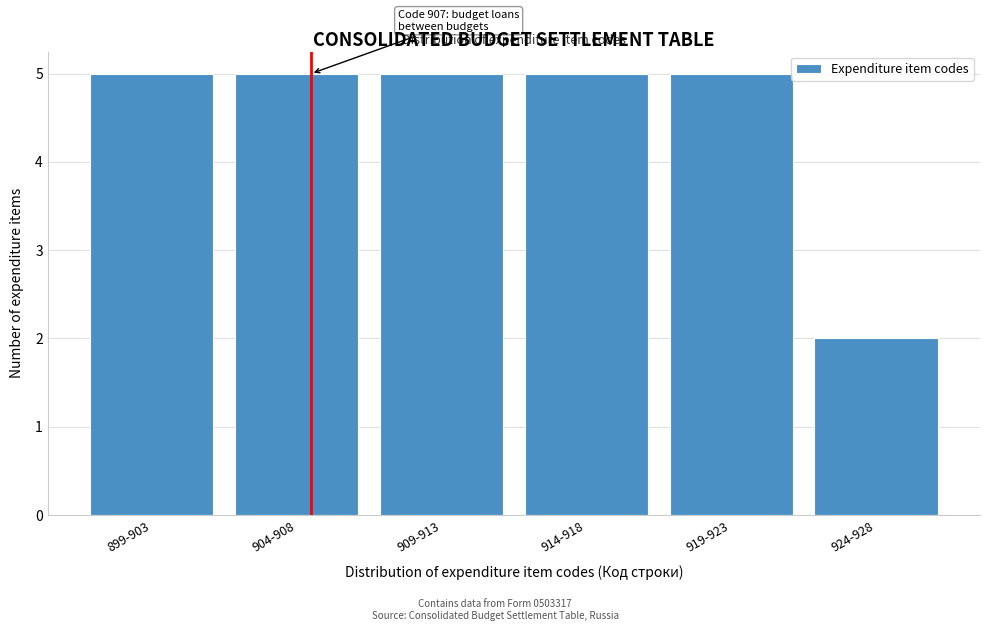

Reading left to right, list all the values displayed in this chart.

899-903=5	904-908=5	909-913=5	914-918=5	919-923=5	924-928=2